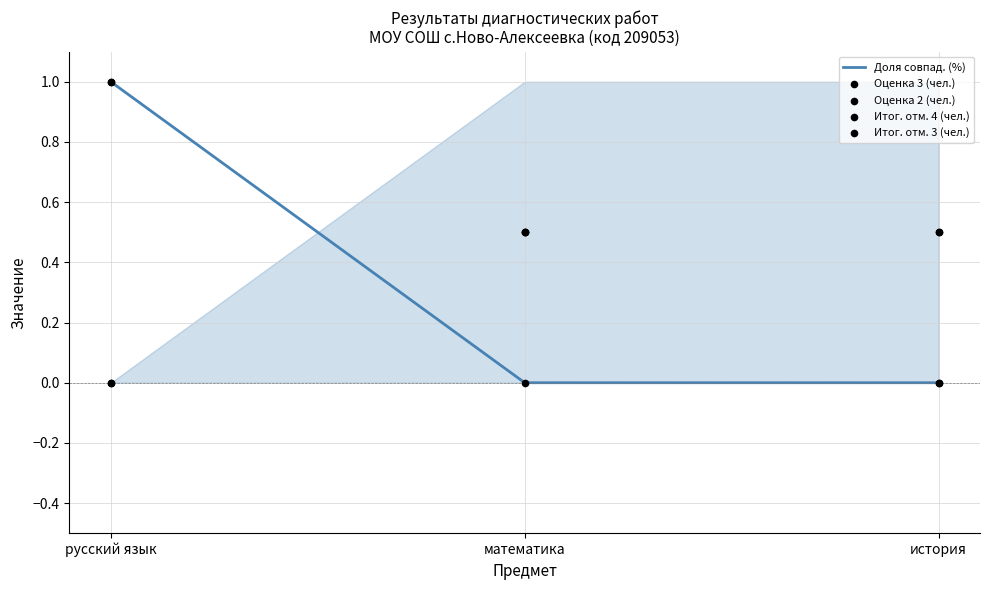

Is the value of Оценка 3 (чел.) at история greater than the value of Итог. отм. 3 (чел.) at история?

No